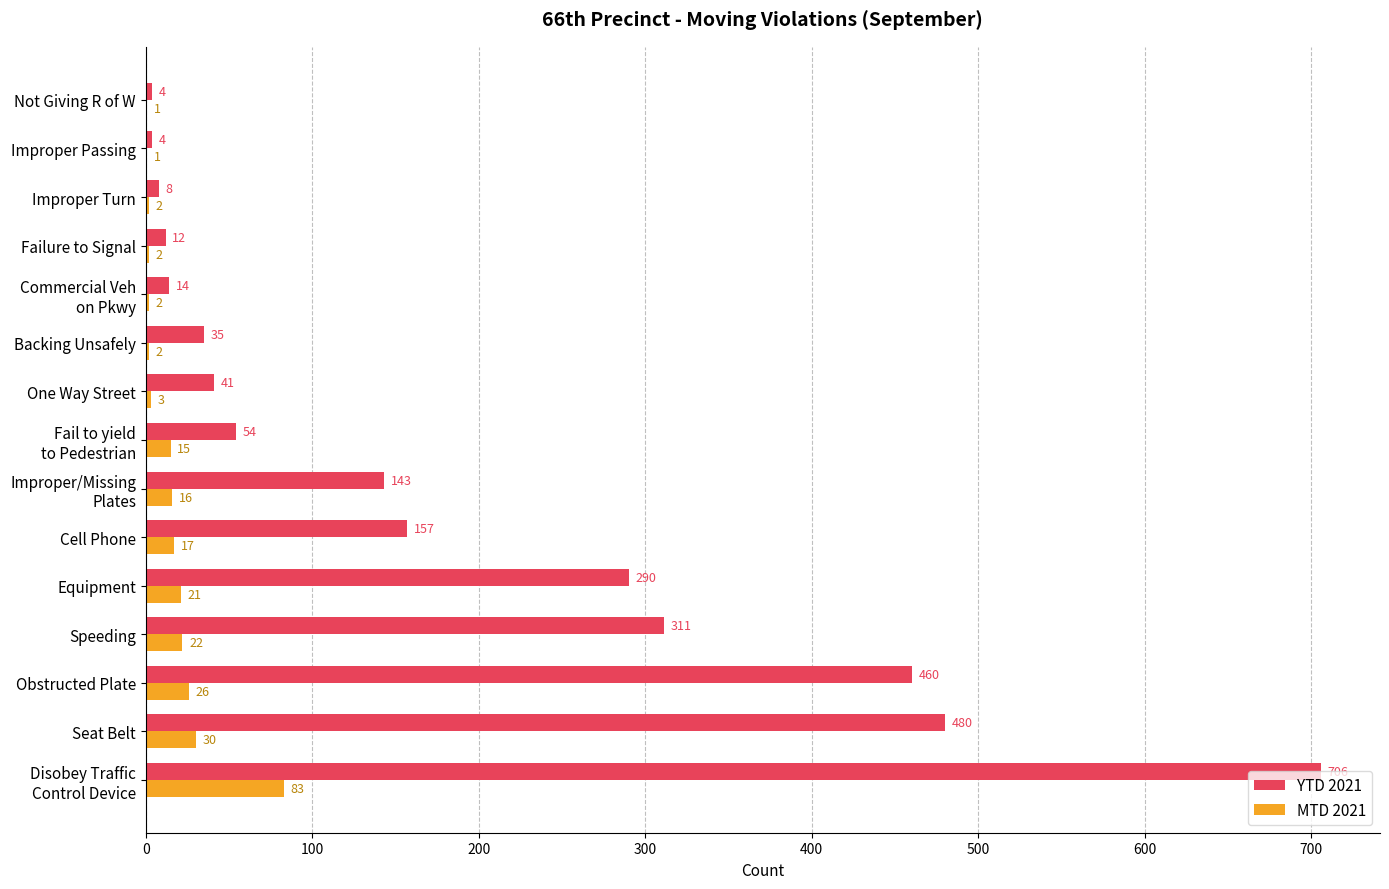

The value of YTD 2021 at Obstructed Plate is 460. True or false?

True